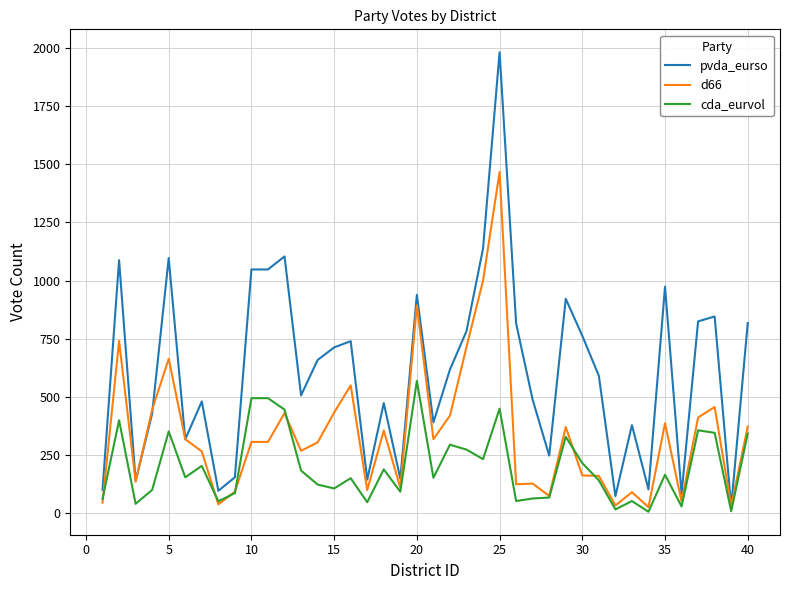

Rank the series by their average value, from lowest to highest.

cda_eurvol, d66, pvda_eurso